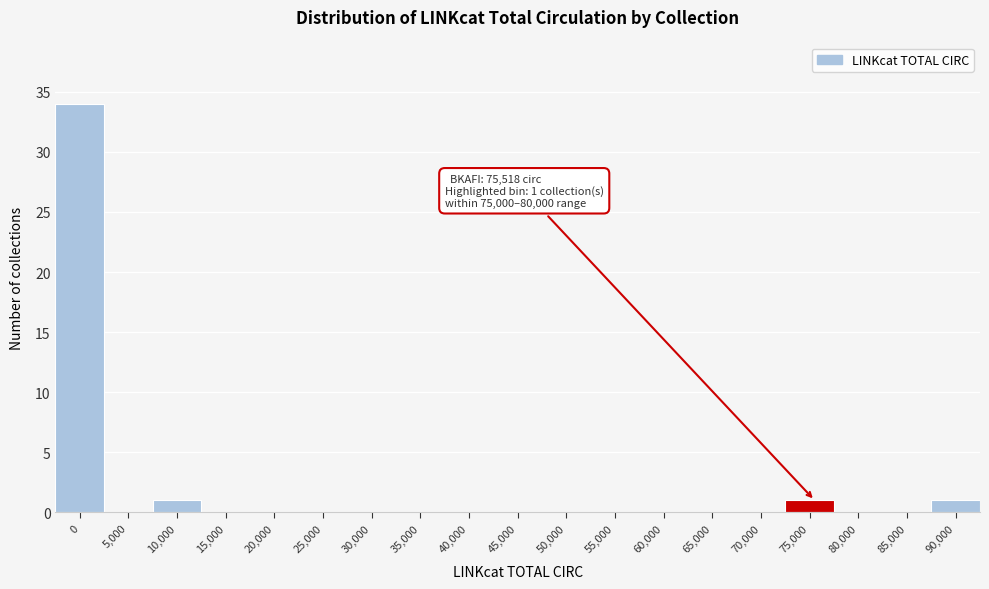

Reading left to right, extract all data points from this chart.

0=34	5,000=0	10,000=1	15,000=0	20,000=0	25,000=0	30,000=0	35,000=0	40,000=0	45,000=0	50,000=0	55,000=0	60,000=0	65,000=0	70,000=0	75,000=1	80,000=0	85,000=0	90,000=1